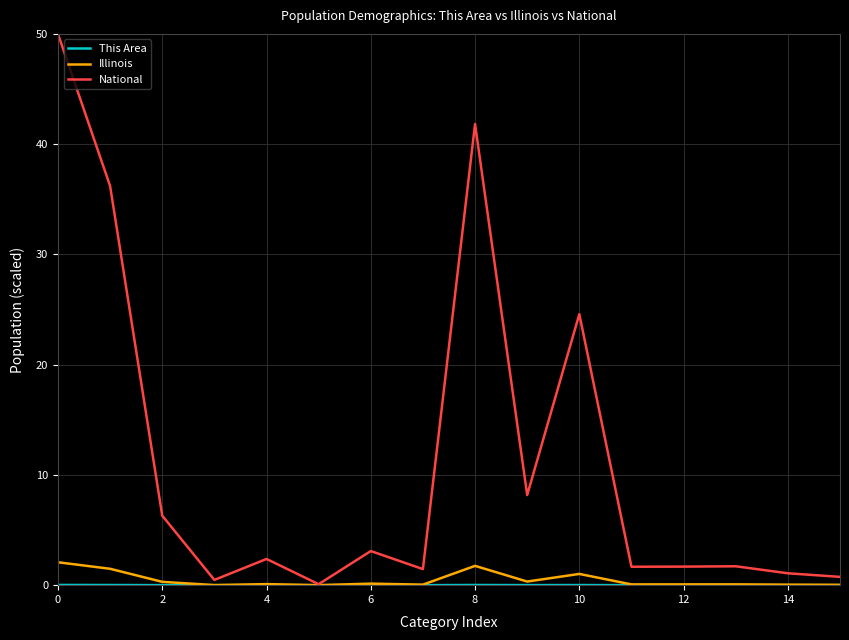

What is the greatest value displayed?

50.0